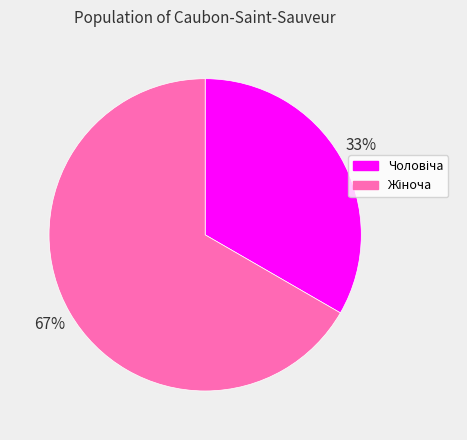

Does any single category account for the majority?

Yes